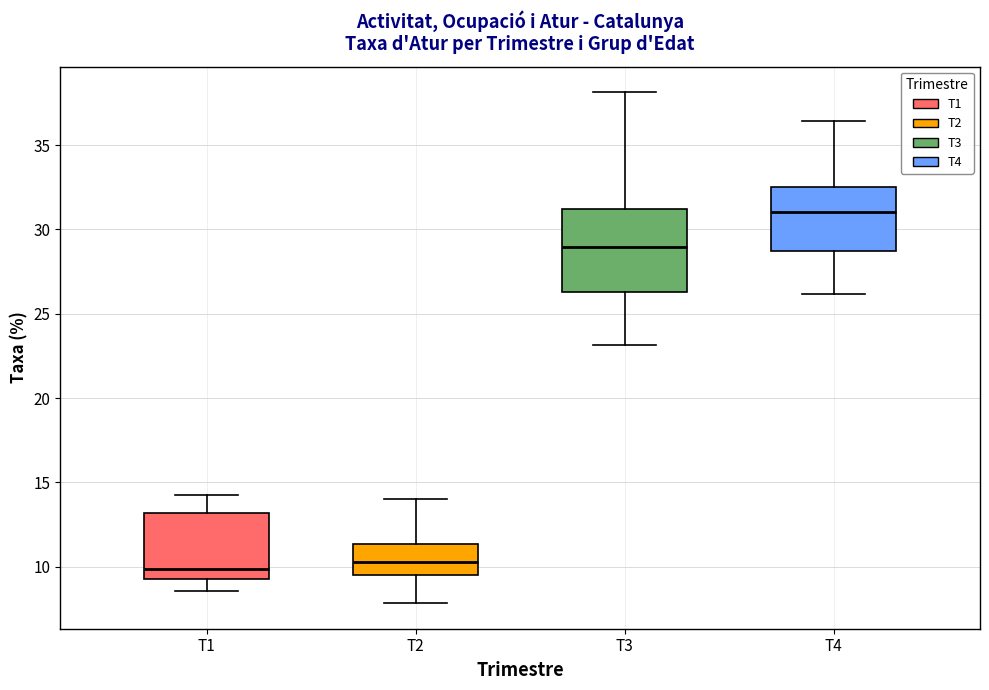

Which box has the highest median line?

T4